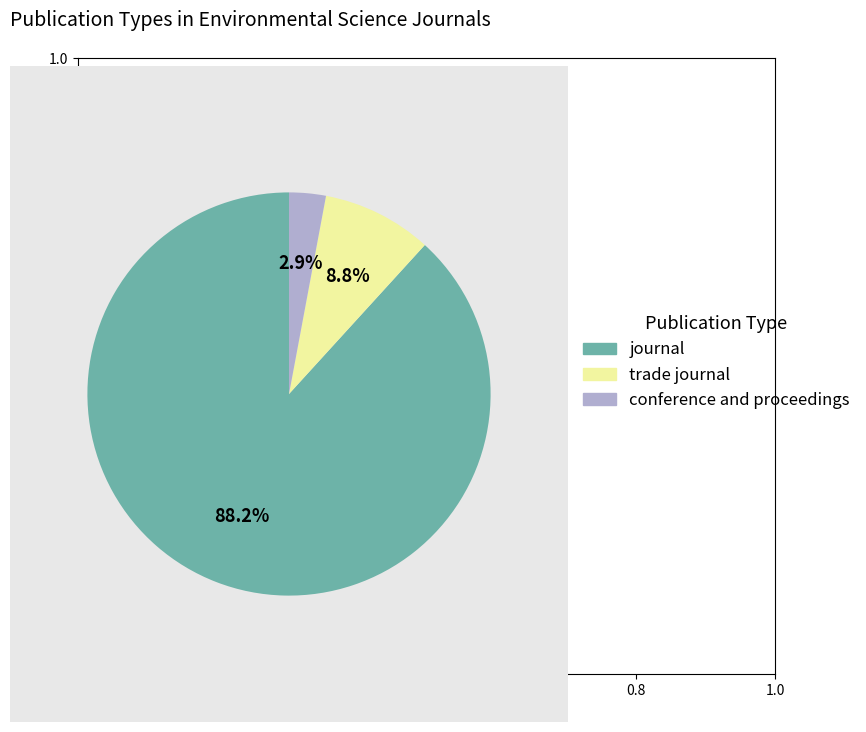

How many segments does this pie chart have?

3